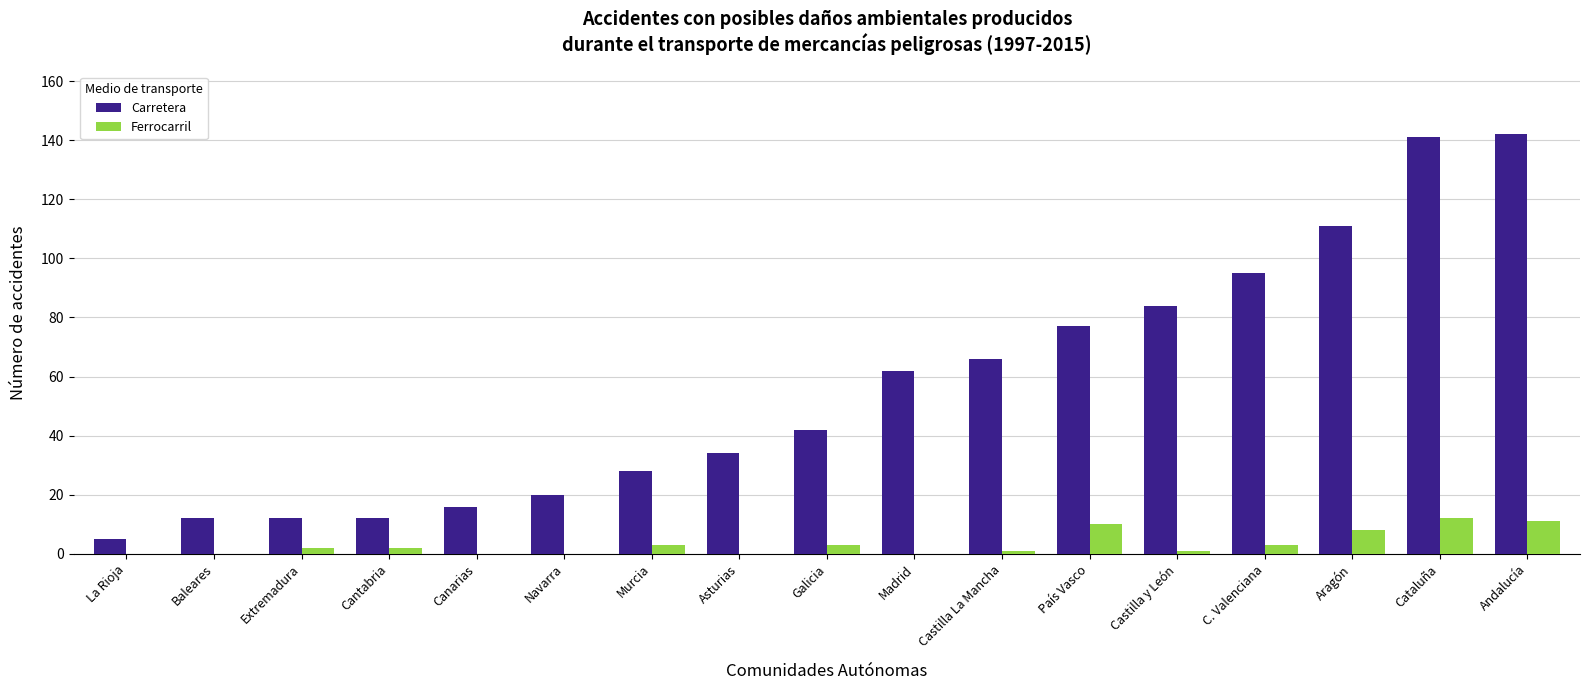

What is the sum of all Ferrocarril values?

56